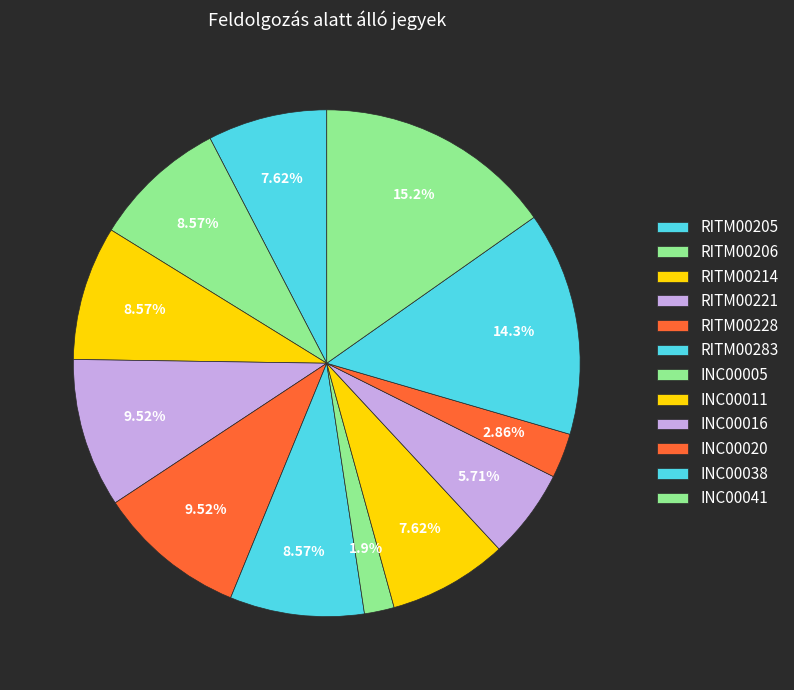

Count the number of slices in the pie.

12